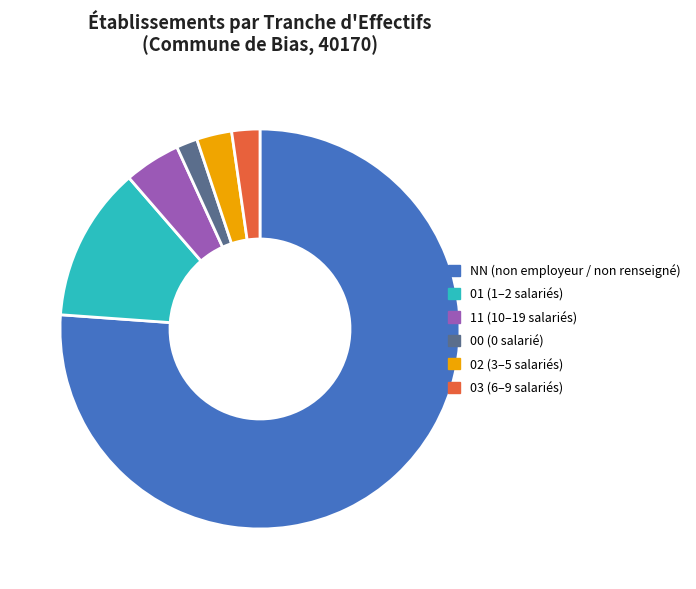

Which slice represents more than half of the pie?

NN